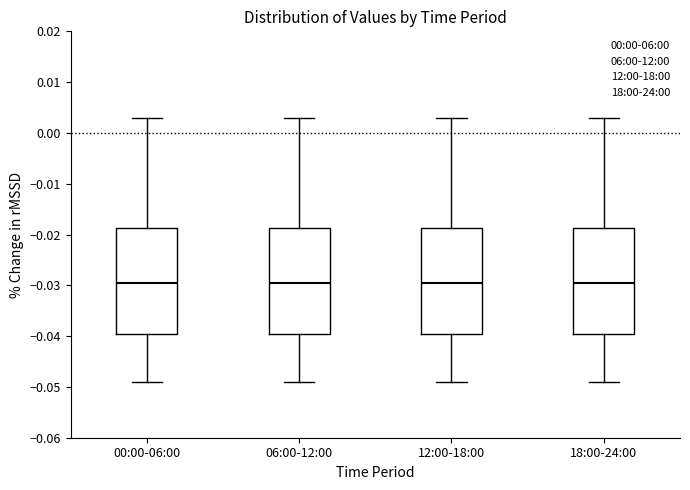

Where does the median line of the box for 18:00-24:00 sit on the y-axis? The values are not printed on the chart, so give them approximately, as read against the axis.

-0.029